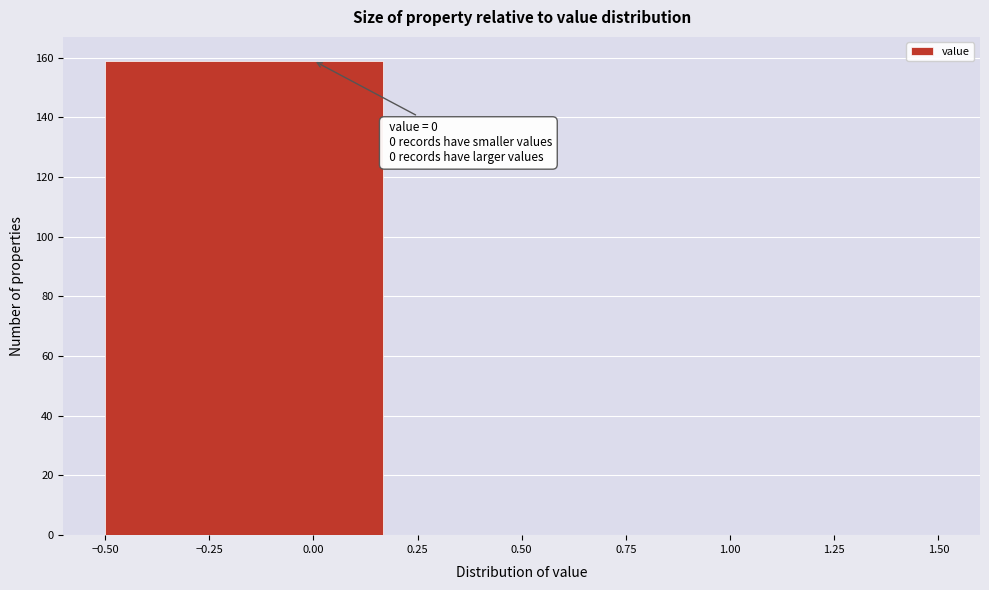

Over which range of the x-axis is the bar tallest?

-0.50 to 0.15